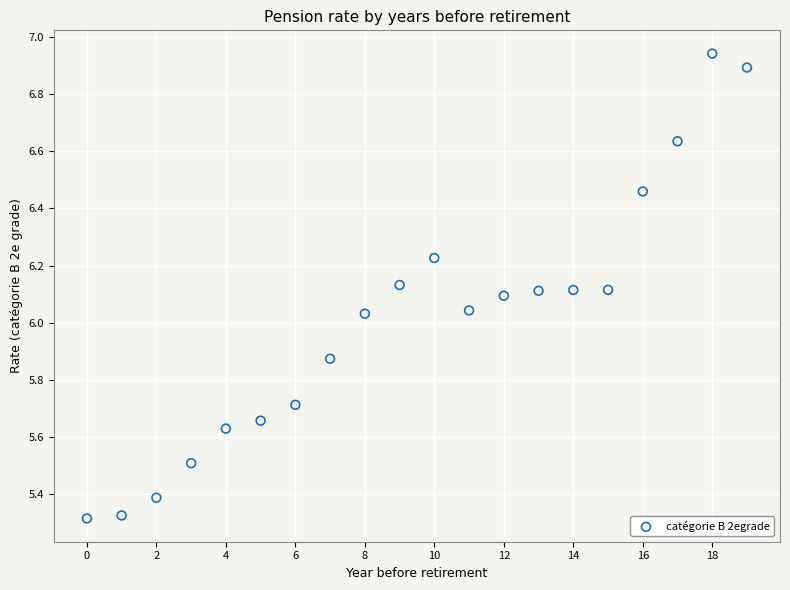

What is the range of Y values (max minus min)?

1.6